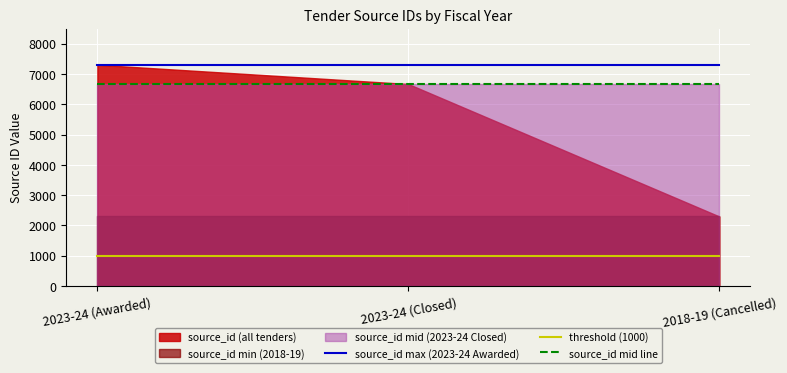

What is the maximum value for source_id max (2023-24 Awarded)?

7304